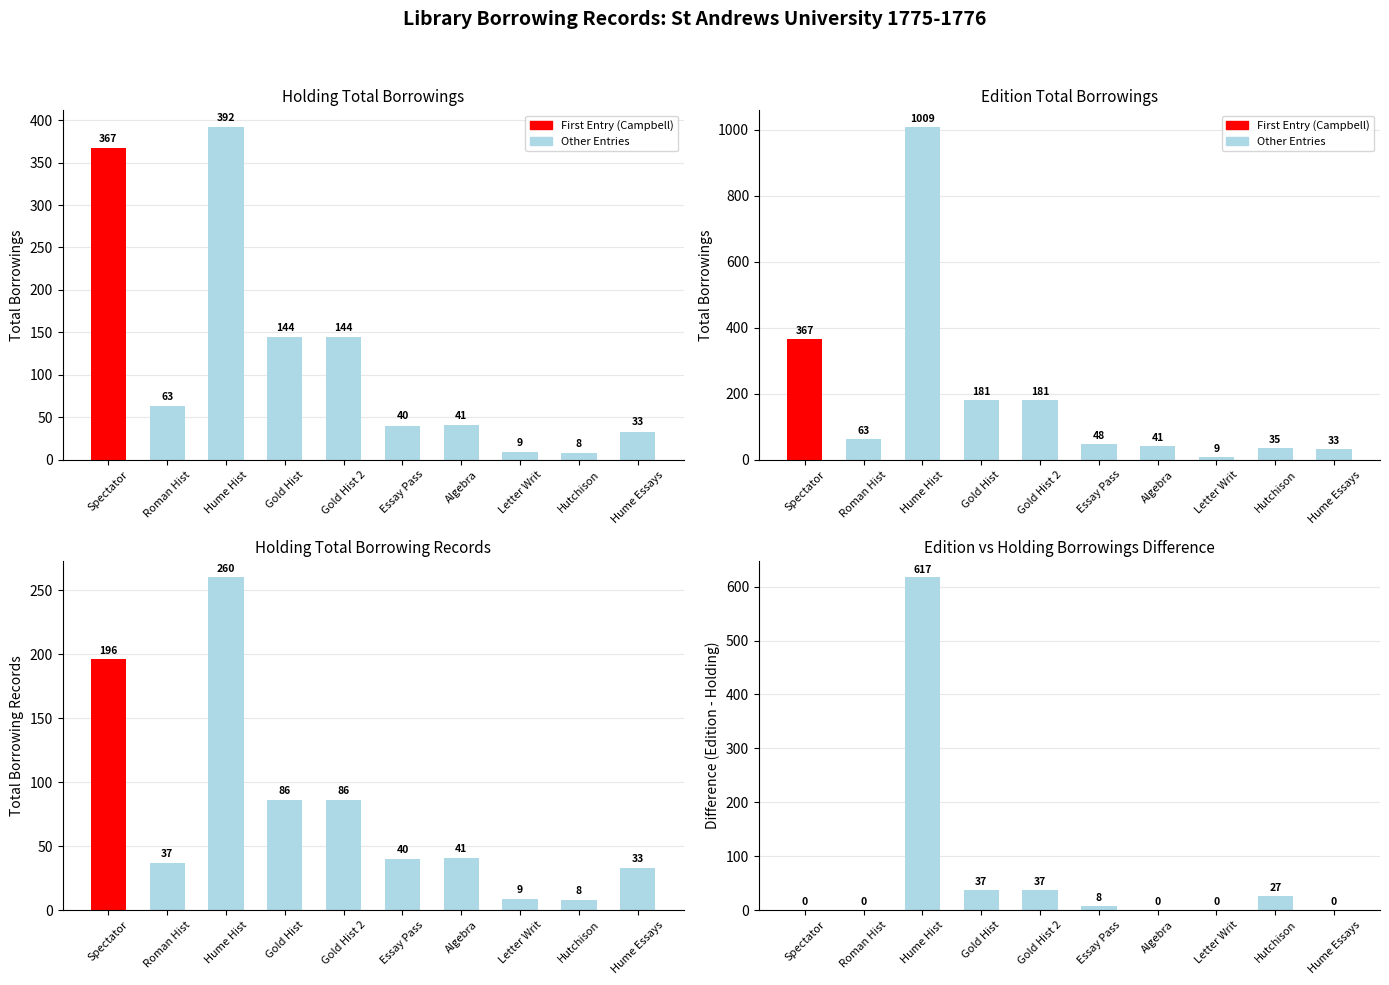

Which series has the largest range (max minus min)?

Edition Total Borrowings